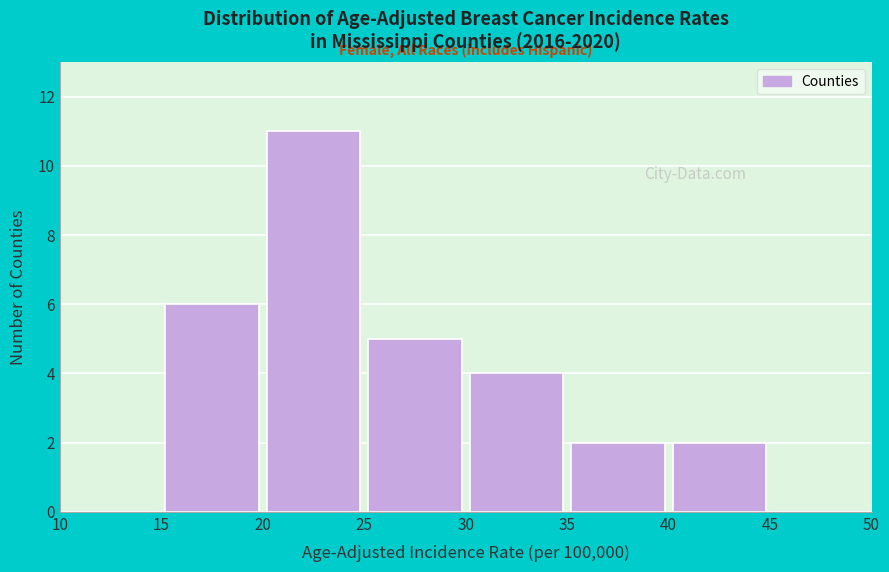

Reading left to right, list every bar in this chart as the range it spans on the x-axis followed by its height. The values are not printed on the chart, so give them approximately, as read against the axis.

10 to 15: 0
15 to 20: 6
20 to 25: 11
25 to 30: 5
30 to 35: 4
35 to 40: 2
40 to 45: 2
45 to 50: 0